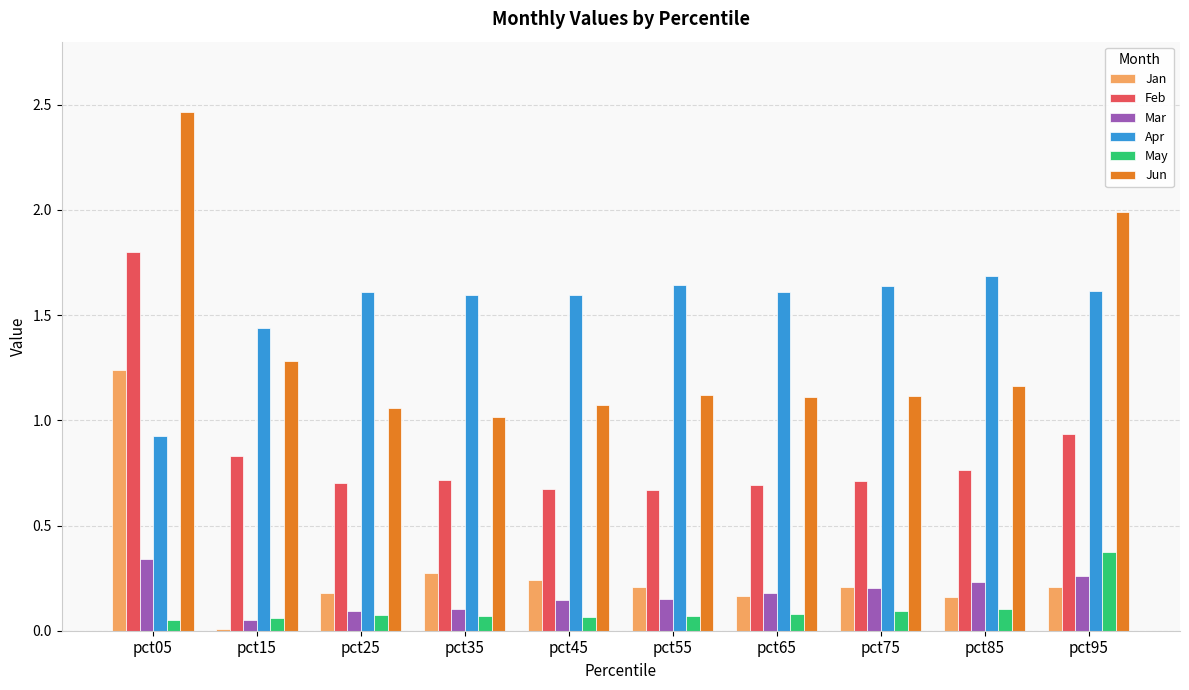

How many groups of bars are there?

10